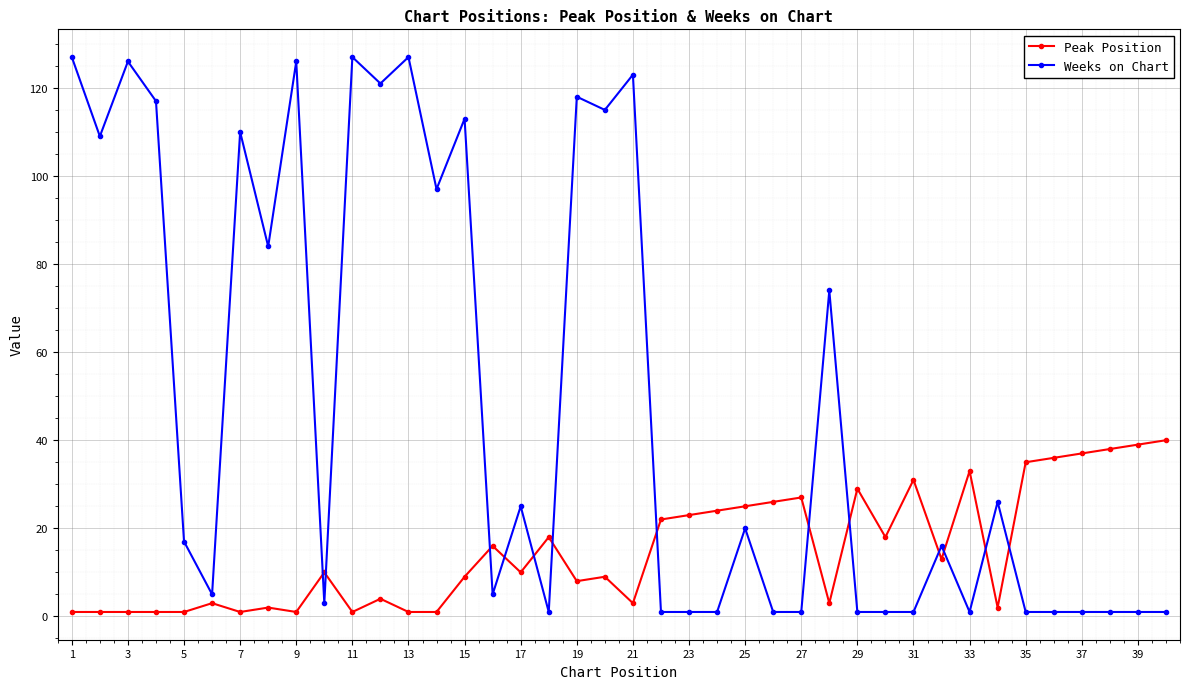

Which series has the widest spread of values?

Weeks on Chart